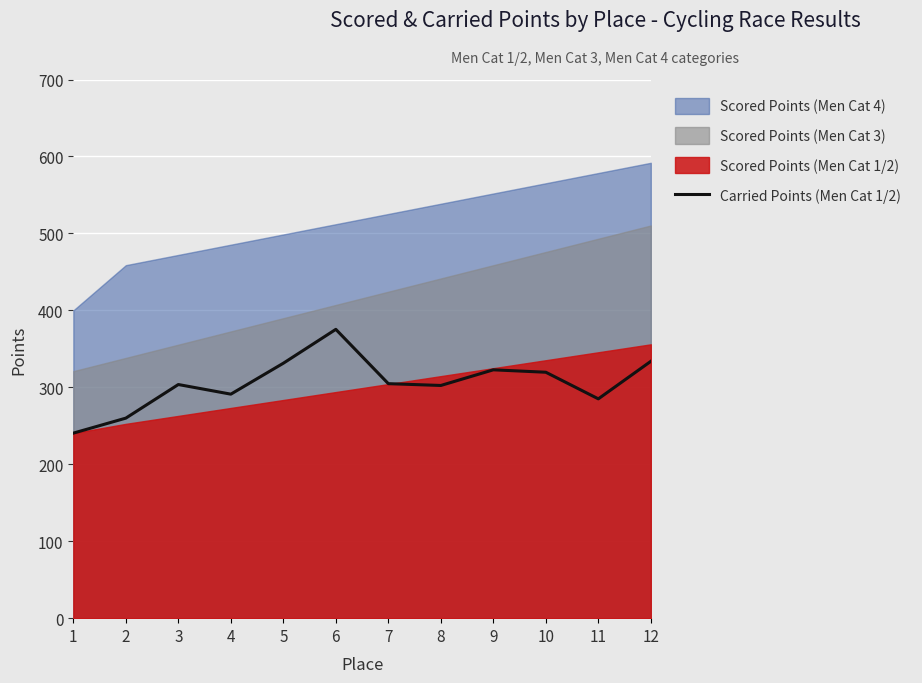

The value of Carried Points (Men Cat 1/2) at 3 is 79.4. True or false?

False